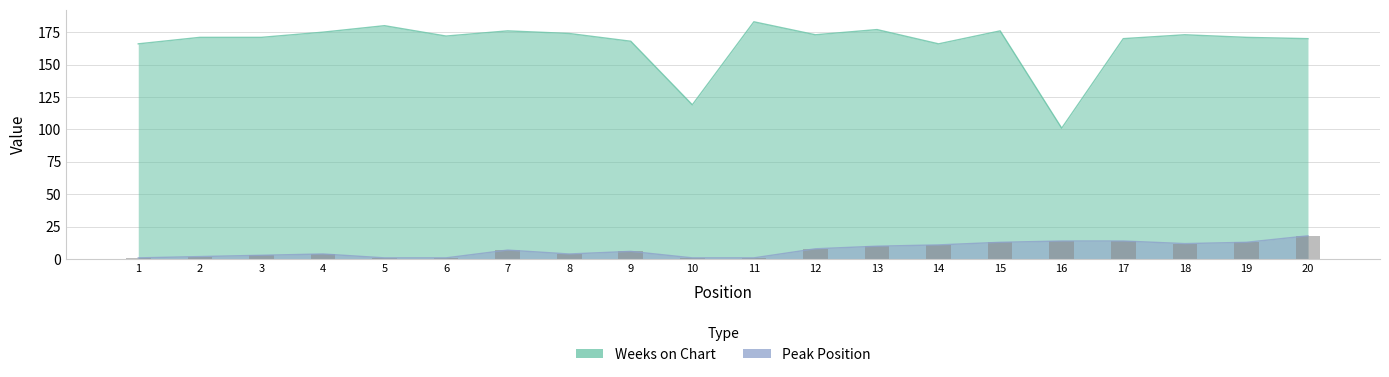

Which series has the largest range (max minus min)?

Weeks on Chart